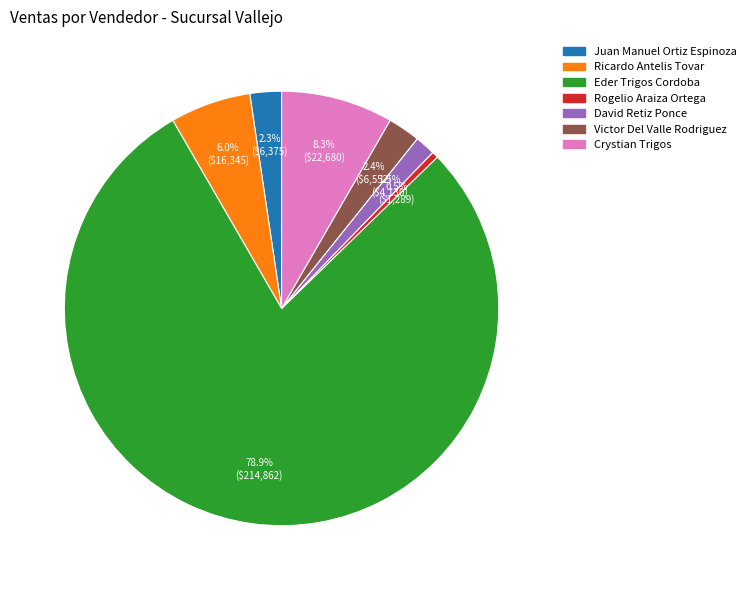

To the nearest percent, what is the difference between the largest and smallest slice percentages?

78%